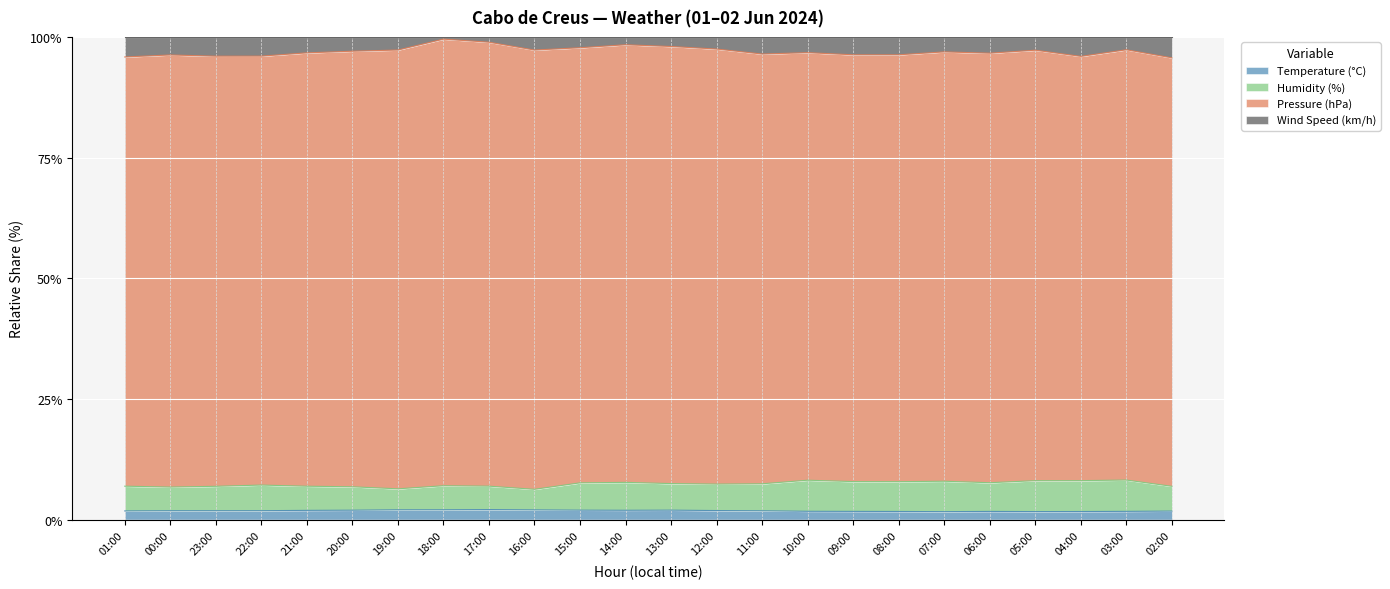

The Temperature (°C) series shows 1.8 at 23:00. True or false?

True